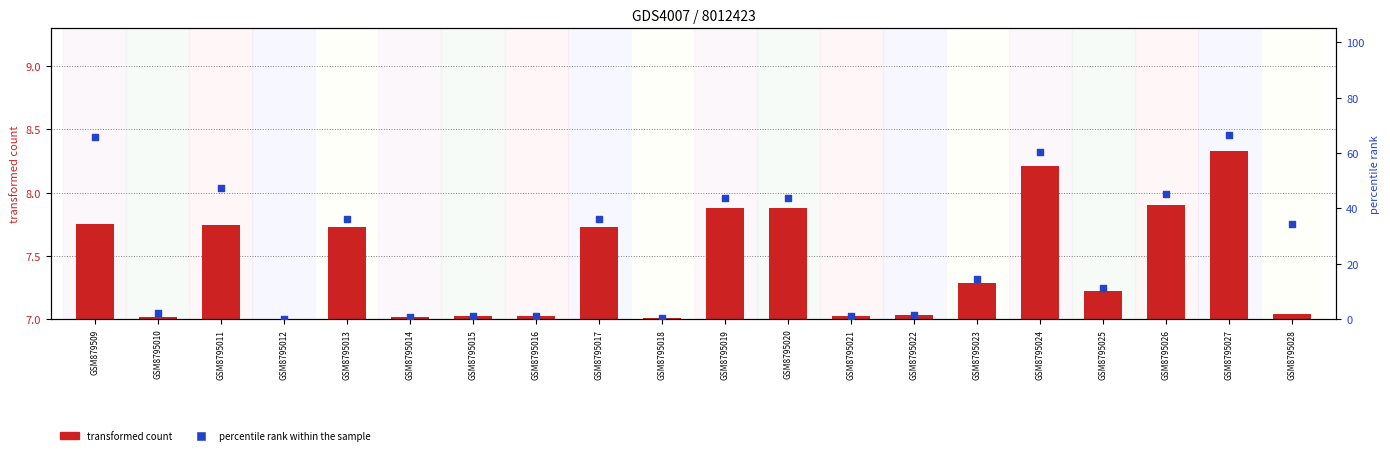

Which series reaches the maximum Y coordinate?

percentile rank within the sample